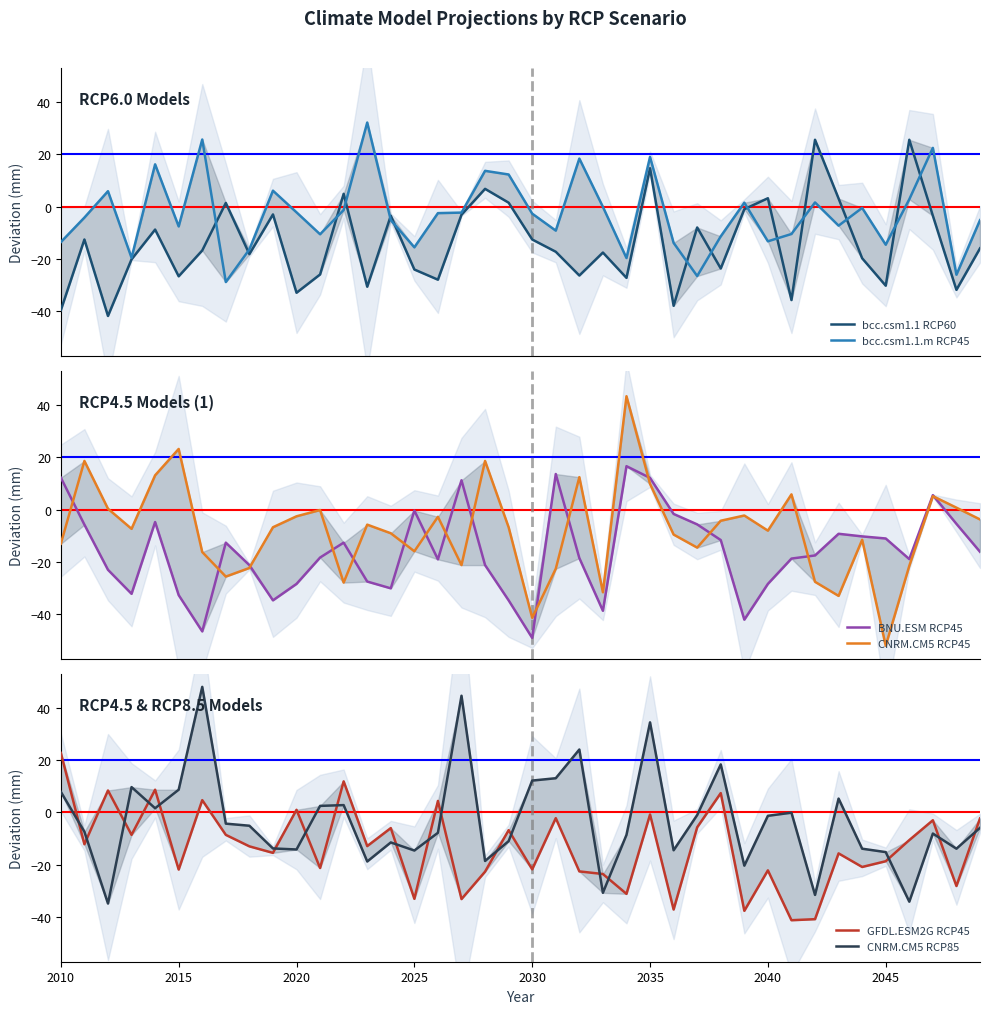

Is this an area chart (filled region under the line)?

No